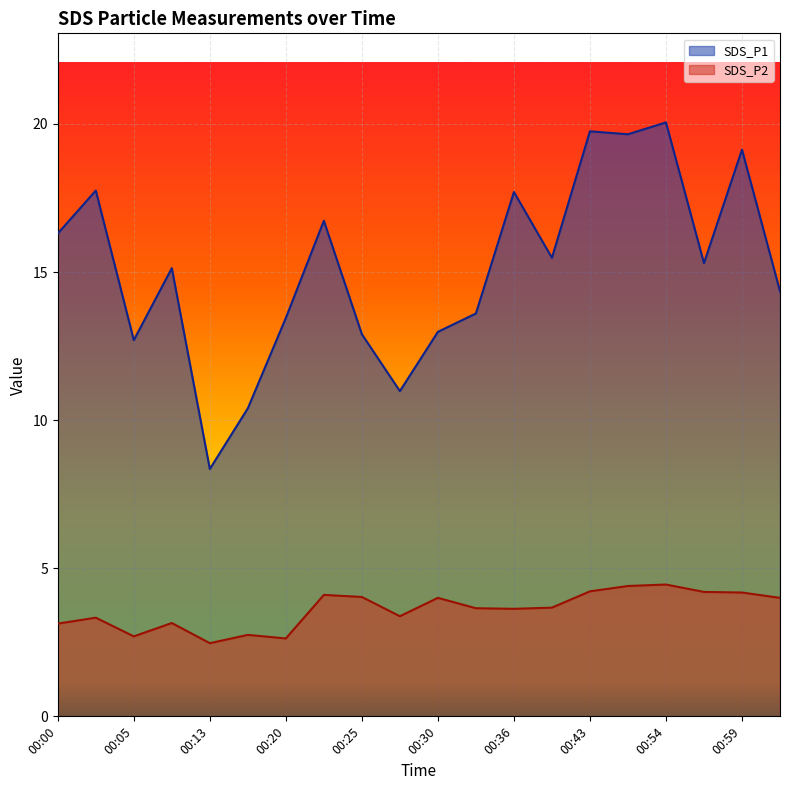

What is the spread (max minus min) of values at 00:00?

13.2